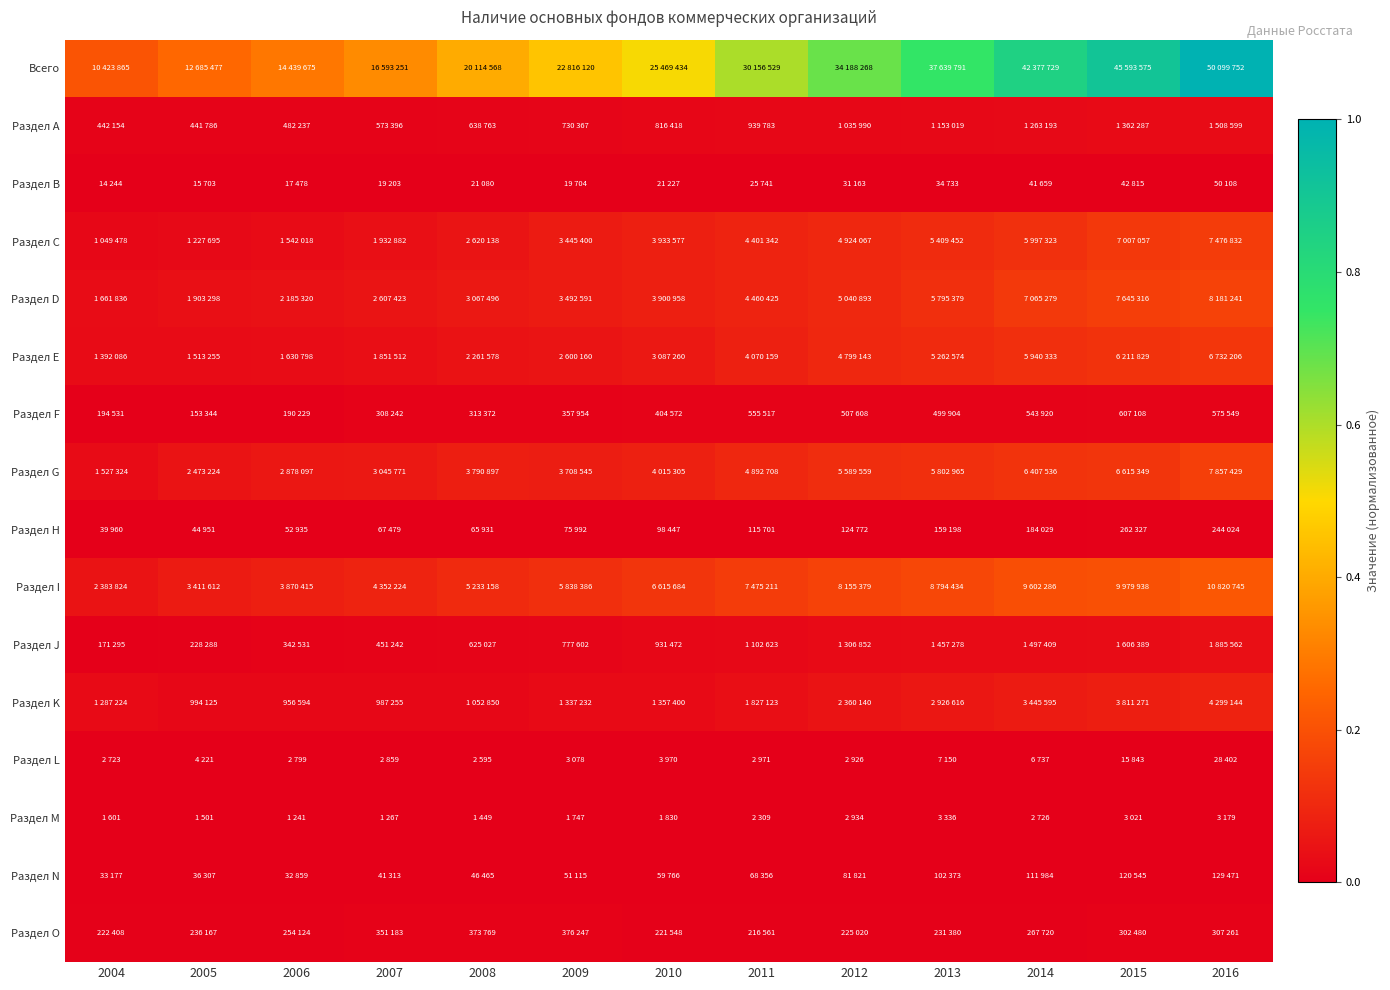

Reading left to right, extract all data points from this chart.

Всего: 2004=0.2	2005=0.3	2006=0.3	2007=0.3	2008=0.4	2009=0.5	2010=0.5	2011=0.6	2012=0.7	2013=0.8	2014=0.8	2015=0.9	2016=1.0
Раздел А: 2004=0.0	2005=0.0	2006=0.0	2007=0.0	2008=0.0	2009=0.0	2010=0.0	2011=0.0	2012=0.0	2013=0.0	2014=0.0	2015=0.0	2016=0.0
Раздел В: 2004=0.0	2005=0.0	2006=0.0	2007=0.0	2008=0.0	2009=0.0	2010=0.0	2011=0.0	2012=0.0	2013=0.0	2014=0.0	2015=0.0	2016=0.0
Раздел С: 2004=0.0	2005=0.0	2006=0.0	2007=0.0	2008=0.1	2009=0.1	2010=0.1	2011=0.1	2012=0.1	2013=0.1	2014=0.1	2015=0.1	2016=0.1
Раздел D: 2004=0.0	2005=0.0	2006=0.0	2007=0.1	2008=0.1	2009=0.1	2010=0.1	2011=0.1	2012=0.1	2013=0.1	2014=0.1	2015=0.2	2016=0.2
Раздел Е: 2004=0.0	2005=0.0	2006=0.0	2007=0.0	2008=0.0	2009=0.1	2010=0.1	2011=0.1	2012=0.1	2013=0.1	2014=0.1	2015=0.1	2016=0.1
Раздел F: 2004=0.0	2005=0.0	2006=0.0	2007=0.0	2008=0.0	2009=0.0	2010=0.0	2011=0.0	2012=0.0	2013=0.0	2014=0.0	2015=0.0	2016=0.0
Раздел G: 2004=0.0	2005=0.0	2006=0.1	2007=0.1	2008=0.1	2009=0.1	2010=0.1	2011=0.1	2012=0.1	2013=0.1	2014=0.1	2015=0.1	2016=0.2
Раздел Н: 2004=0.0	2005=0.0	2006=0.0	2007=0.0	2008=0.0	2009=0.0	2010=0.0	2011=0.0	2012=0.0	2013=0.0	2014=0.0	2015=0.0	2016=0.0
Раздел I: 2004=0.0	2005=0.1	2006=0.1	2007=0.1	2008=0.1	2009=0.1	2010=0.1	2011=0.1	2012=0.2	2013=0.2	2014=0.2	2015=0.2	2016=0.2
Раздел J: 2004=0.0	2005=0.0	2006=0.0	2007=0.0	2008=0.0	2009=0.0	2010=0.0	2011=0.0	2012=0.0	2013=0.0	2014=0.0	2015=0.0	2016=0.0
Раздел K: 2004=0.0	2005=0.0	2006=0.0	2007=0.0	2008=0.0	2009=0.0	2010=0.0	2011=0.0	2012=0.0	2013=0.1	2014=0.1	2015=0.1	2016=0.1
Раздел L: 2004=0.0	2005=0.0	2006=0.0	2007=0.0	2008=0.0	2009=0.0	2010=0.0	2011=0.0	2012=0.0	2013=0.0	2014=0.0	2015=0.0	2016=0.0
Раздел M: 2004=0.0	2005=0.0	2006=0.0	2007=0.0	2008=0.0	2009=0.0	2010=0.0	2011=0.0	2012=0.0	2013=0.0	2014=0.0	2015=0.0	2016=0.0
Раздел N: 2004=0.0	2005=0.0	2006=0.0	2007=0.0	2008=0.0	2009=0.0	2010=0.0	2011=0.0	2012=0.0	2013=0.0	2014=0.0	2015=0.0	2016=0.0
Раздел O: 2004=0.0	2005=0.0	2006=0.0	2007=0.0	2008=0.0	2009=0.0	2010=0.0	2011=0.0	2012=0.0	2013=0.0	2014=0.0	2015=0.0	2016=0.0